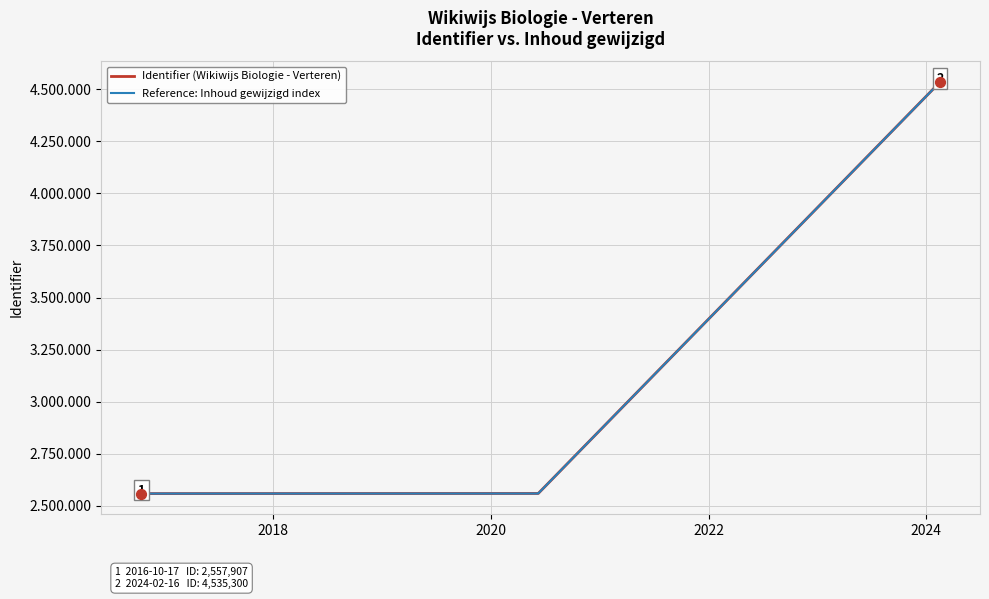

Which series contains the highest Y value?

Identifier (Wikiwijs Biologie - Verteren)